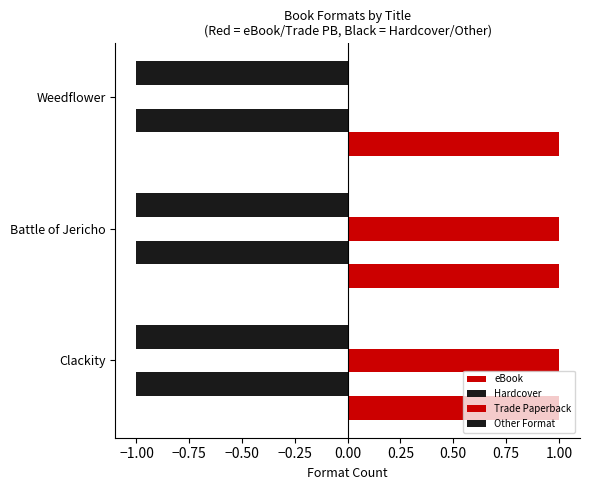

Which series has the largest total across all categories?

Trade Paperback